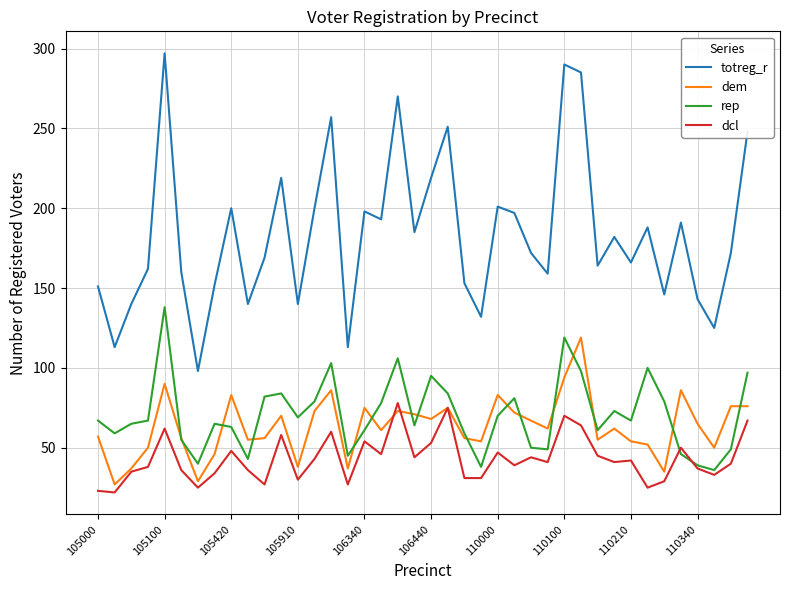

True or false: dem has more than 0 points higher than both neighbors.

True